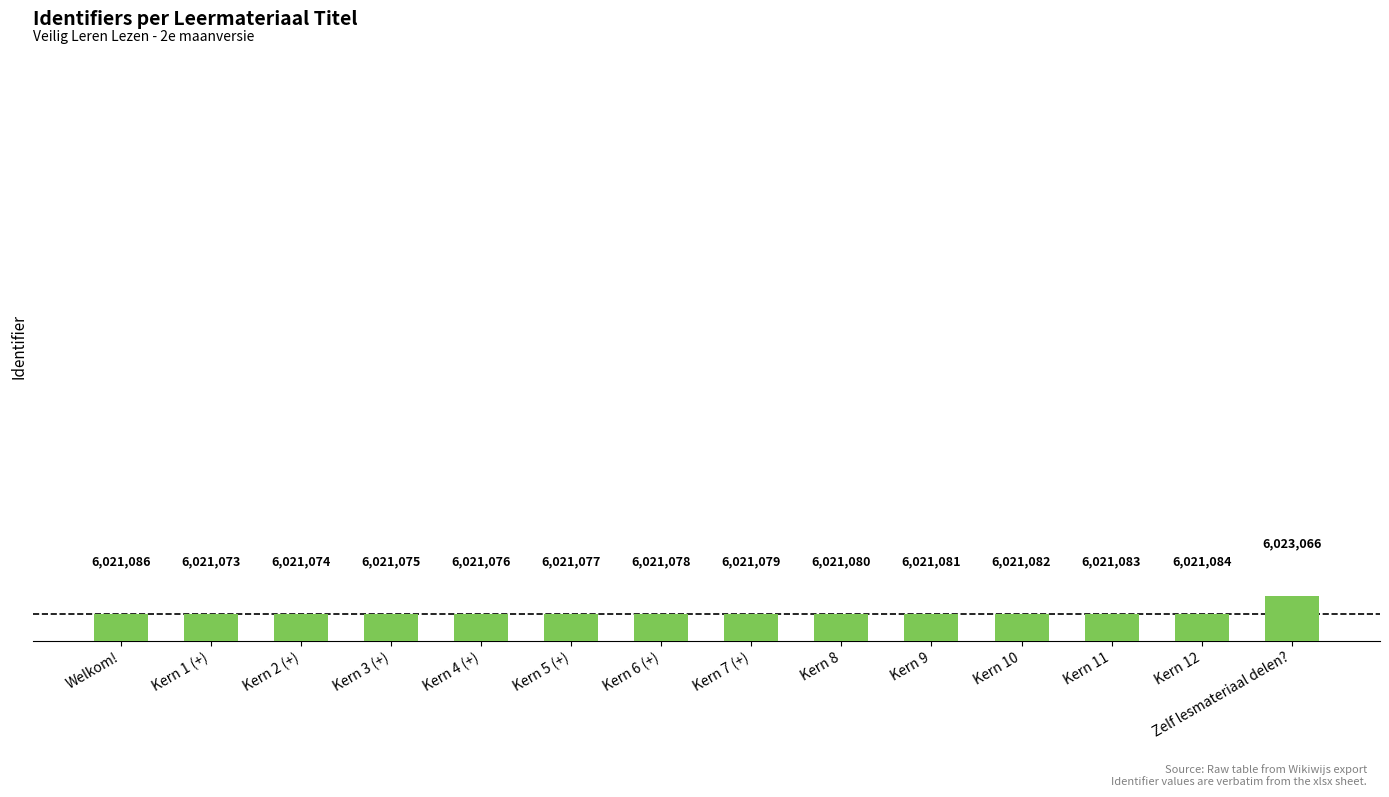

What is the value of the 3rd bar from the left?

6021074